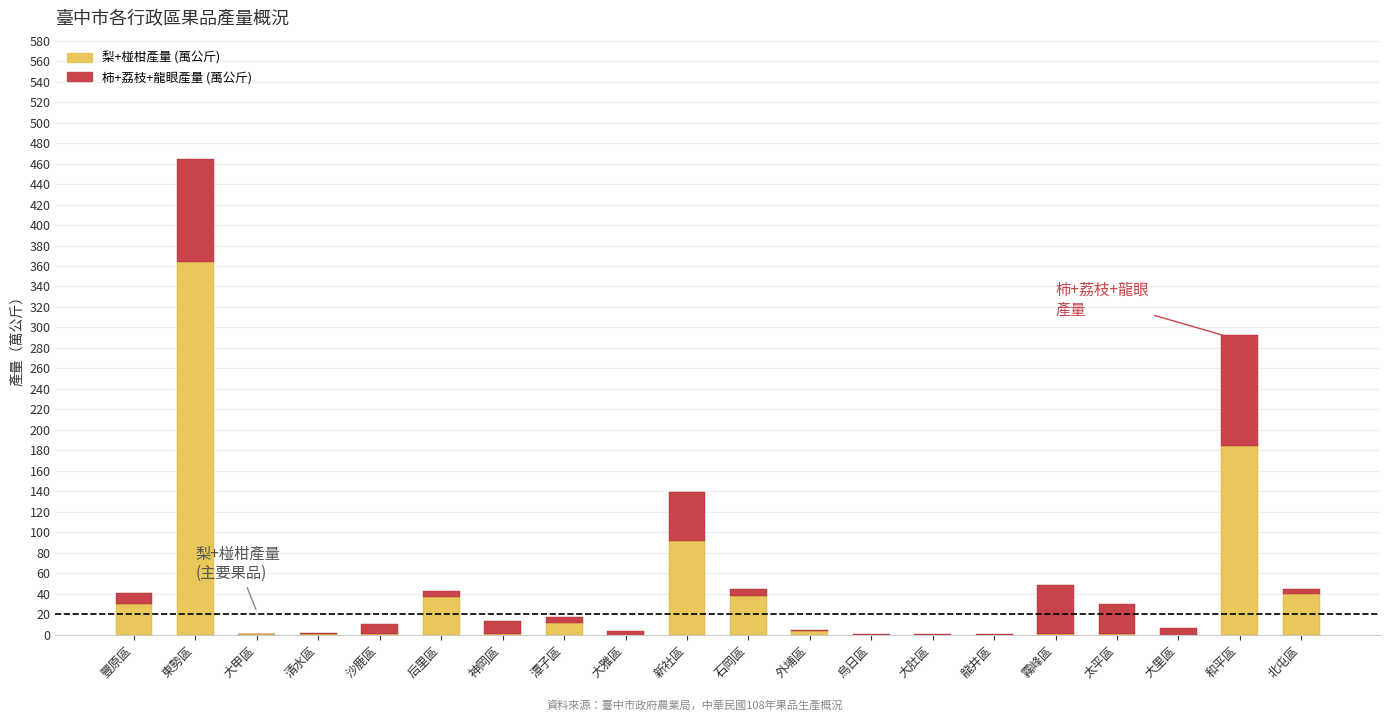

What is the sum of all 梨+椪柑產量 (萬公斤) values?

802.2